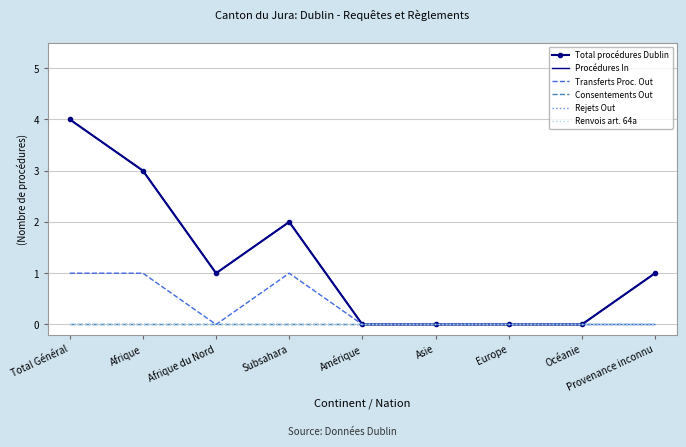

Which has a higher value, Afrique or Océanie?

Afrique